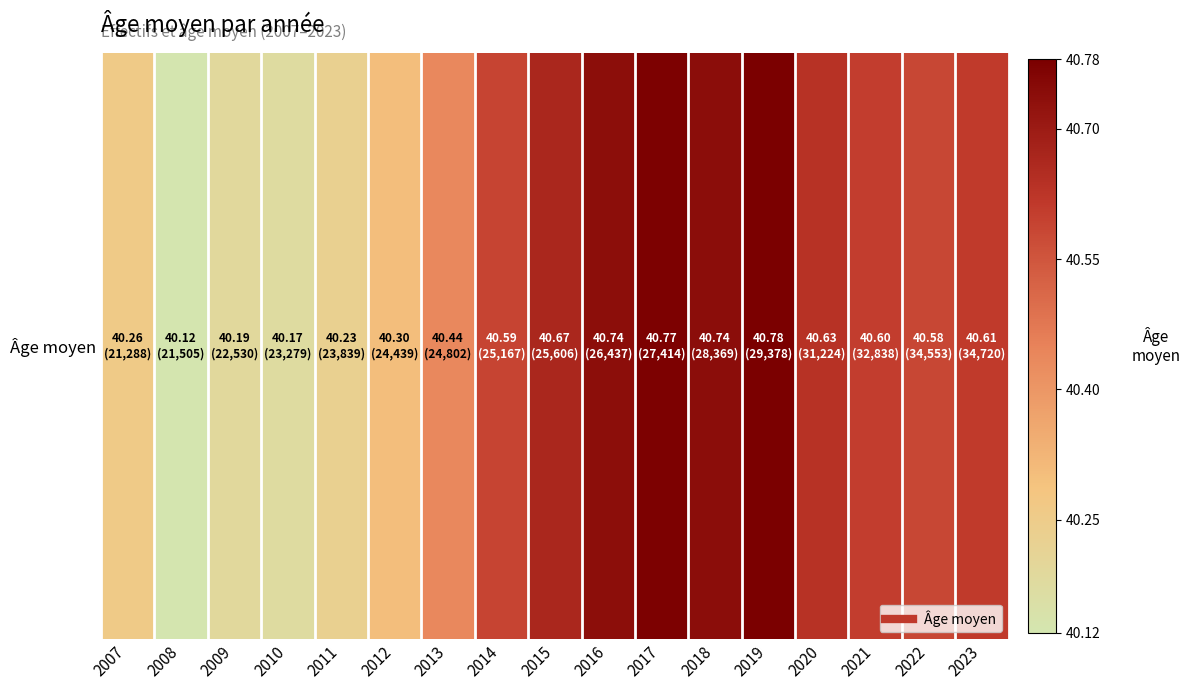

What is the change in value from 2009 to 2020?

+0.4